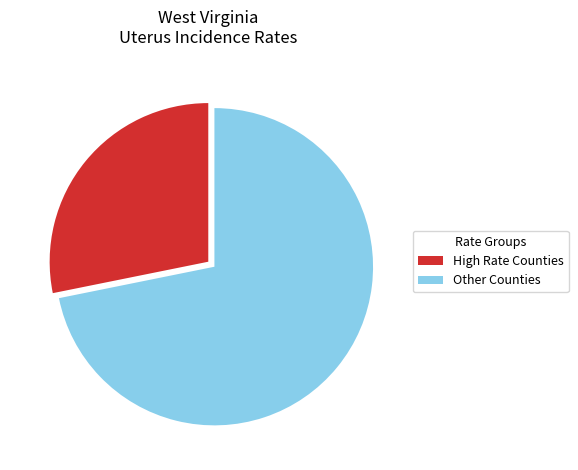

How many segments does this pie chart have?

2